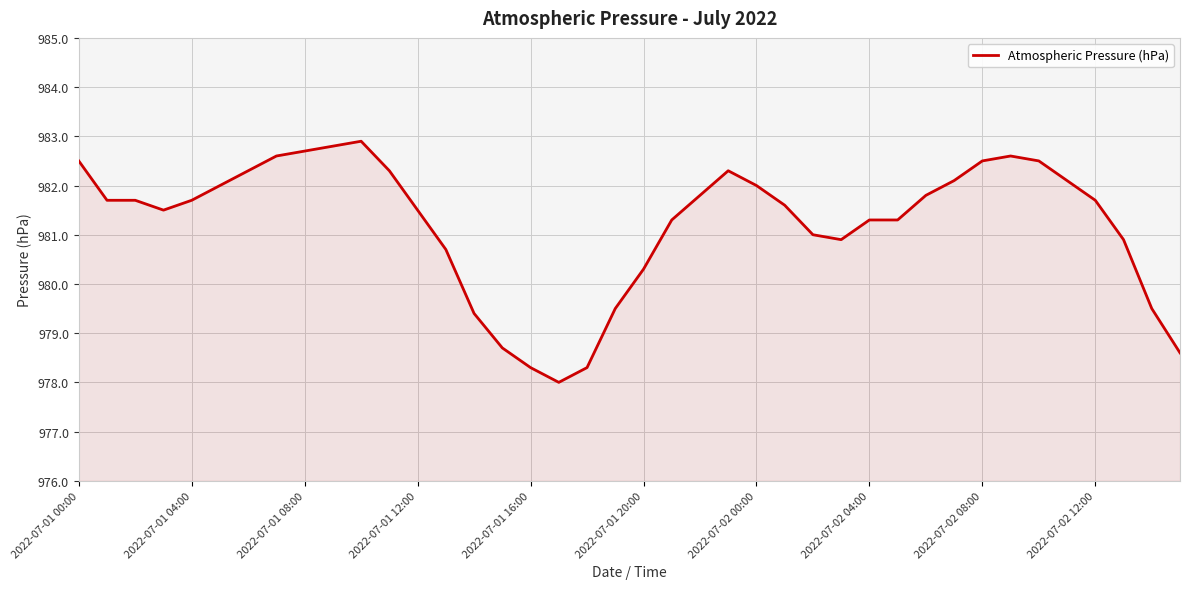

What is the difference between the maximum and minimum values?

4.9